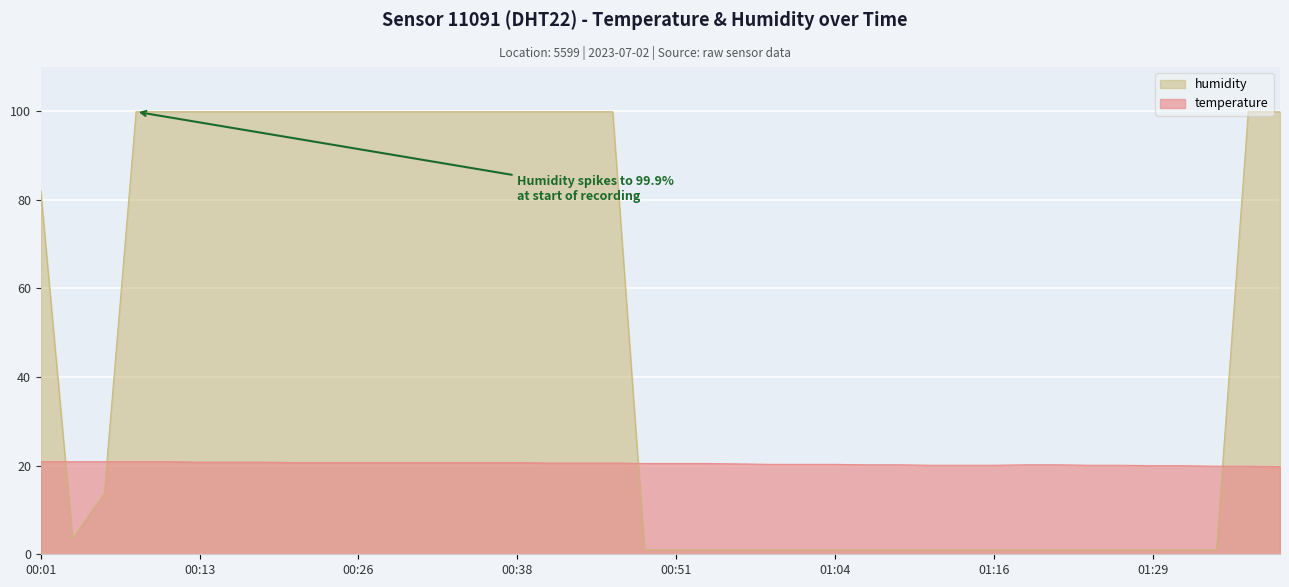

At which label is humidity closest to 50?

00:01